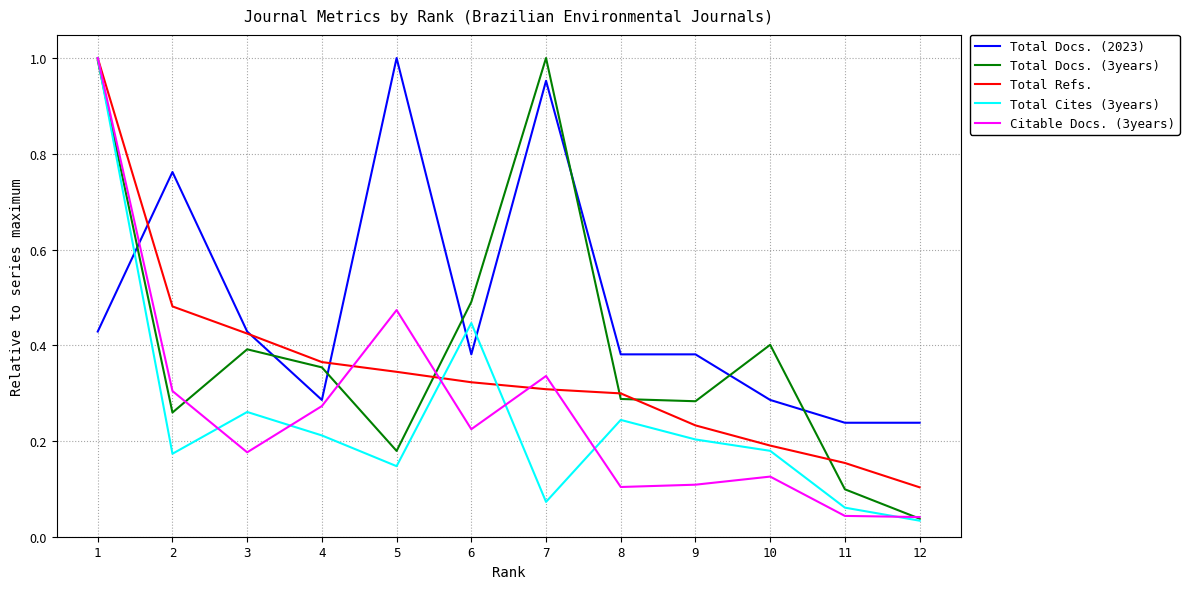

Is it true that Total Docs. (3years) equals 0.1 at 9?

False